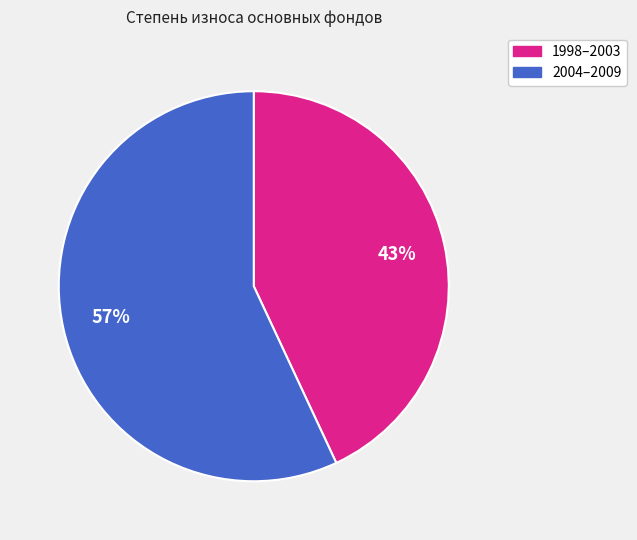

To the nearest percent, what is the difference between the largest and smallest slice percentages?

14%